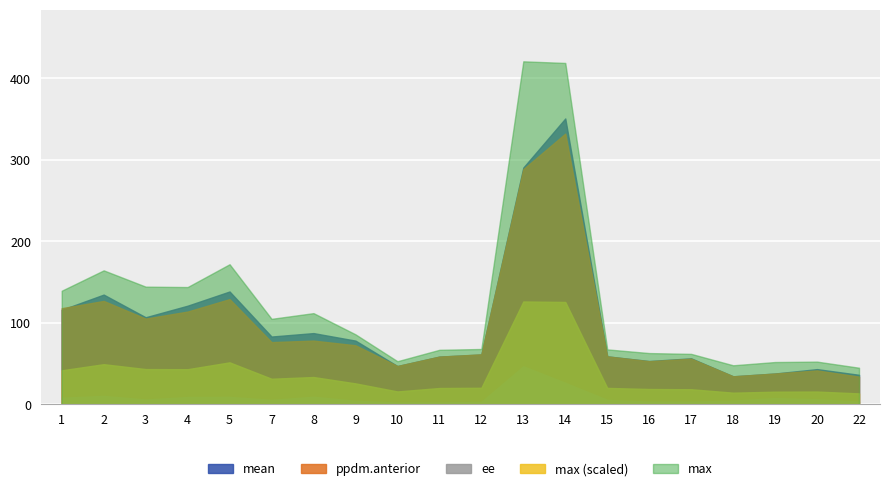

At which category is the sum across all series the highest?

14